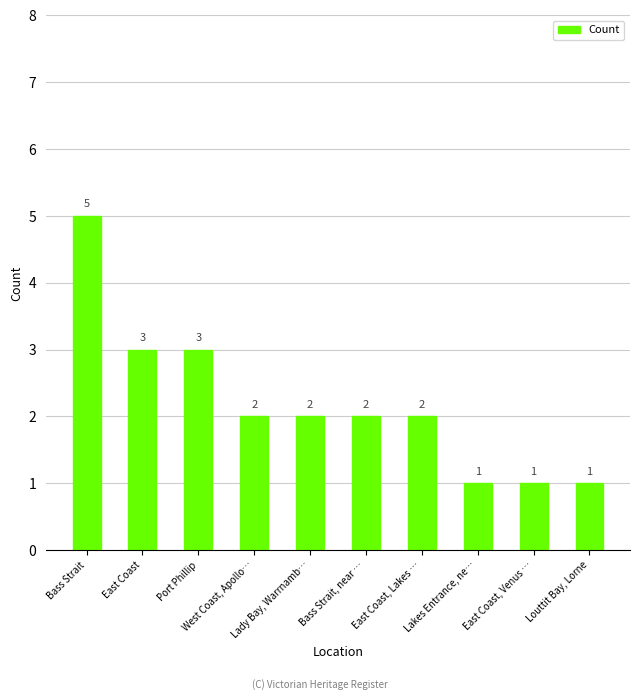

Reading left to right, transcribe all the data shown in this chart.

5	3	3	2	2	2	2	1	1	1